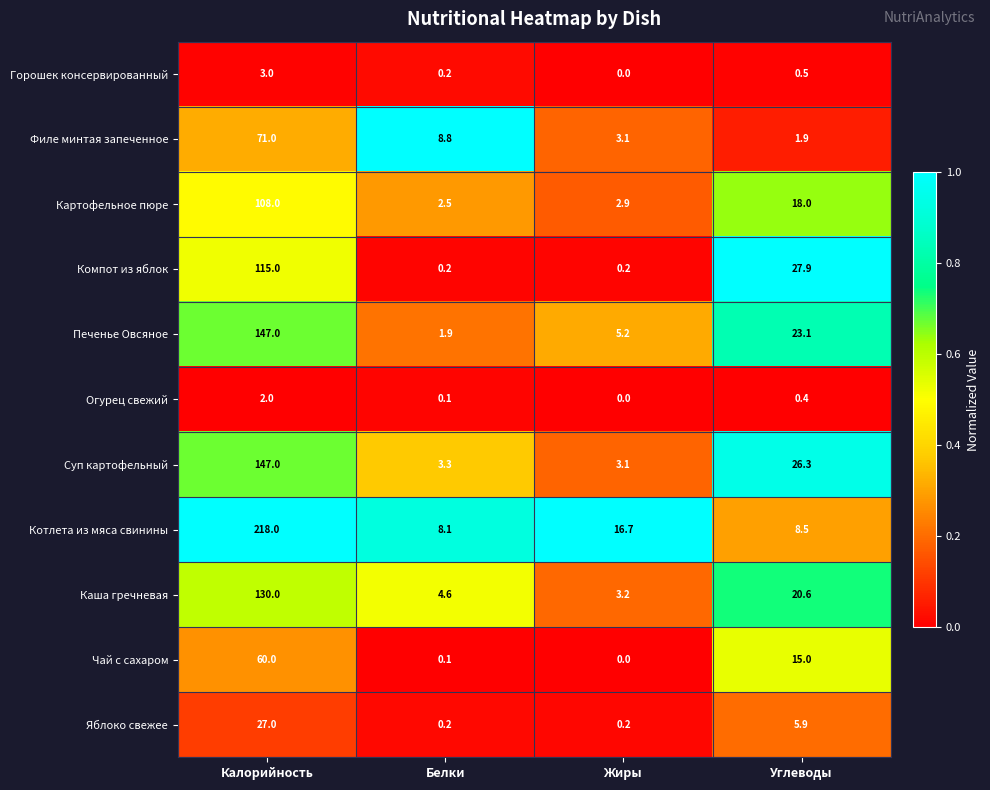

Rank the categories by Филе минтая запеченное value from highest to lowest.

Калорийность, Белки, Жиры, Углеводы